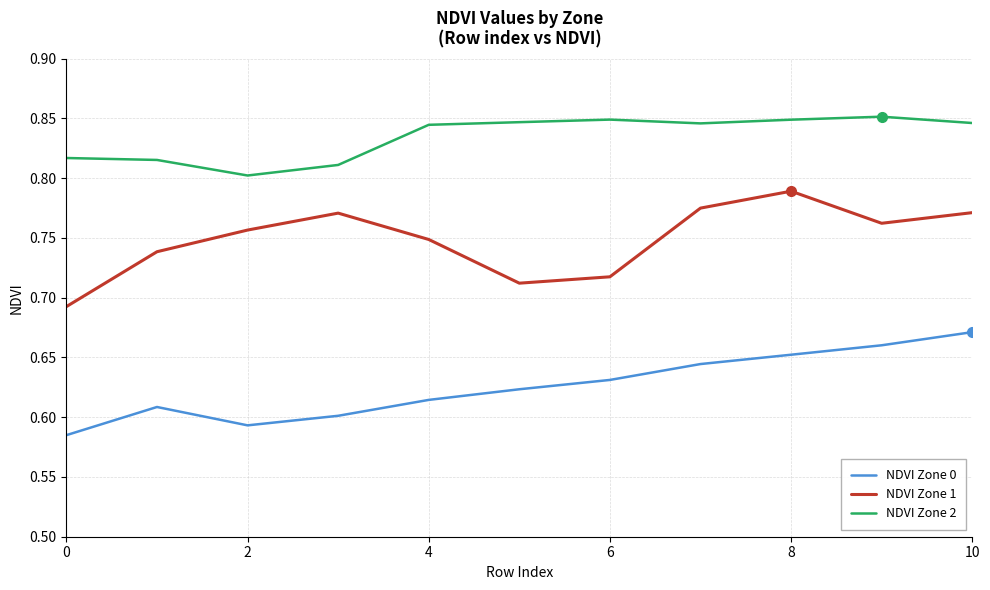

True or false: NDVI Zone 2 and NDVI Zone 1 cross at least once.

False